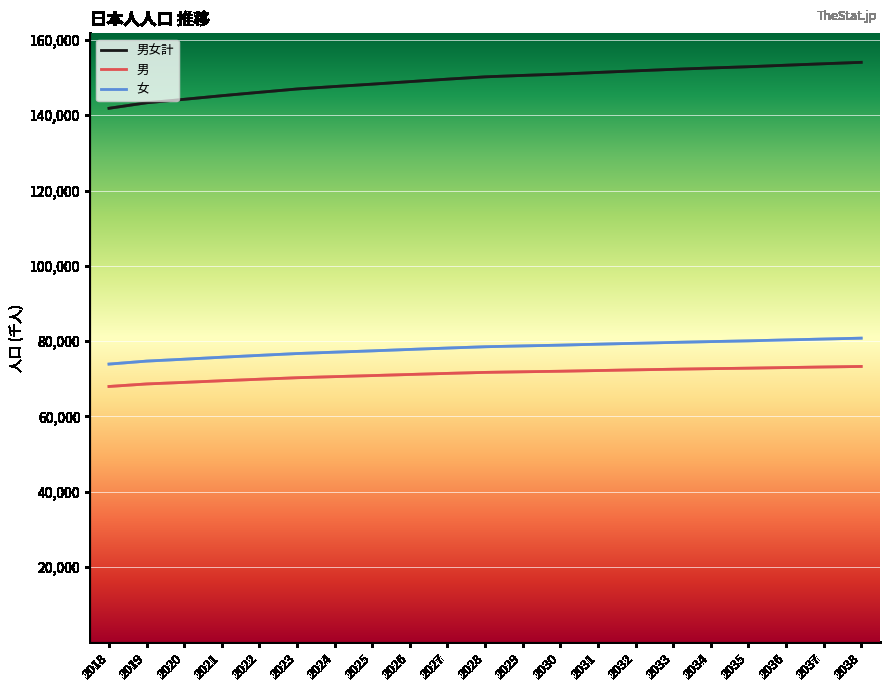

True or false: 男女計 and 男 intersect in this chart.

False